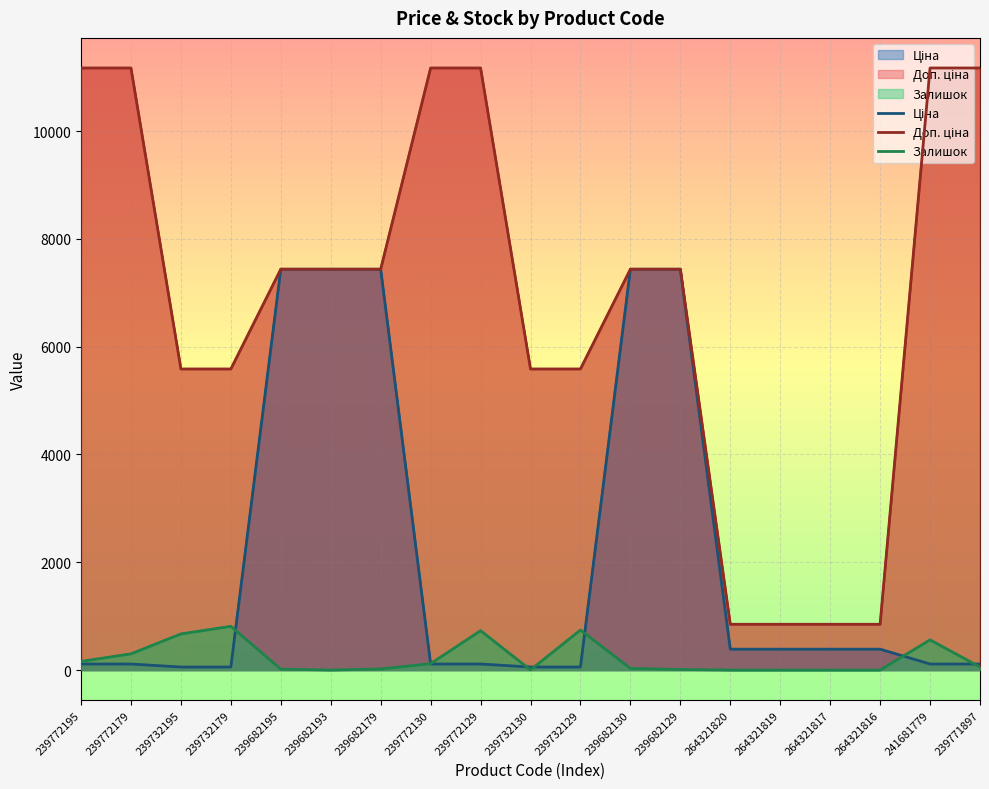

What is the sum of the Доп. ціна values at 264321816 and 239732195?

6434.0